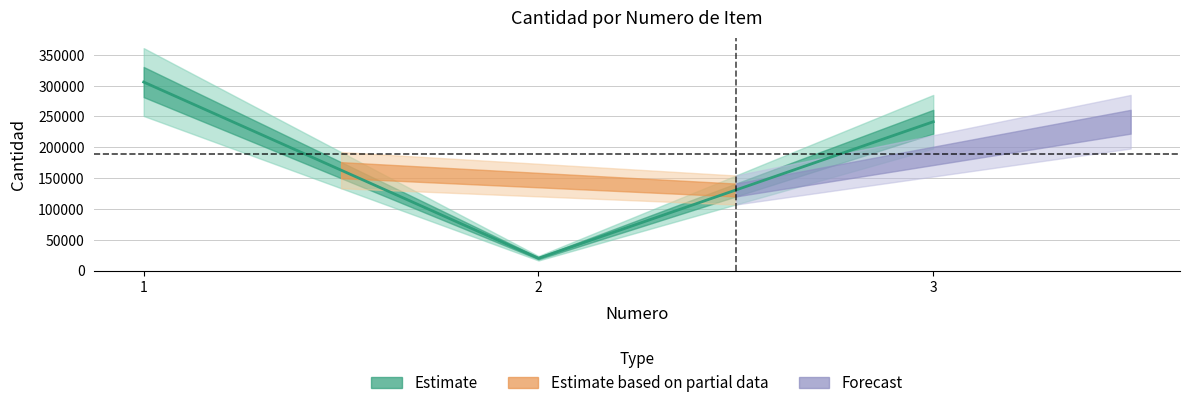

The chart shows a value of 98865 at 1. True or false?

False